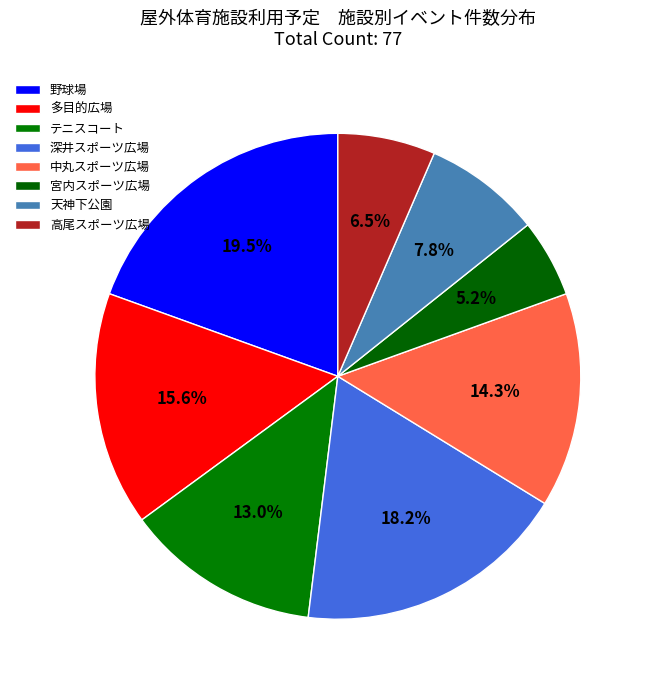

True or false: 中丸スポーツ広場 accounts for 14% of the total.

True